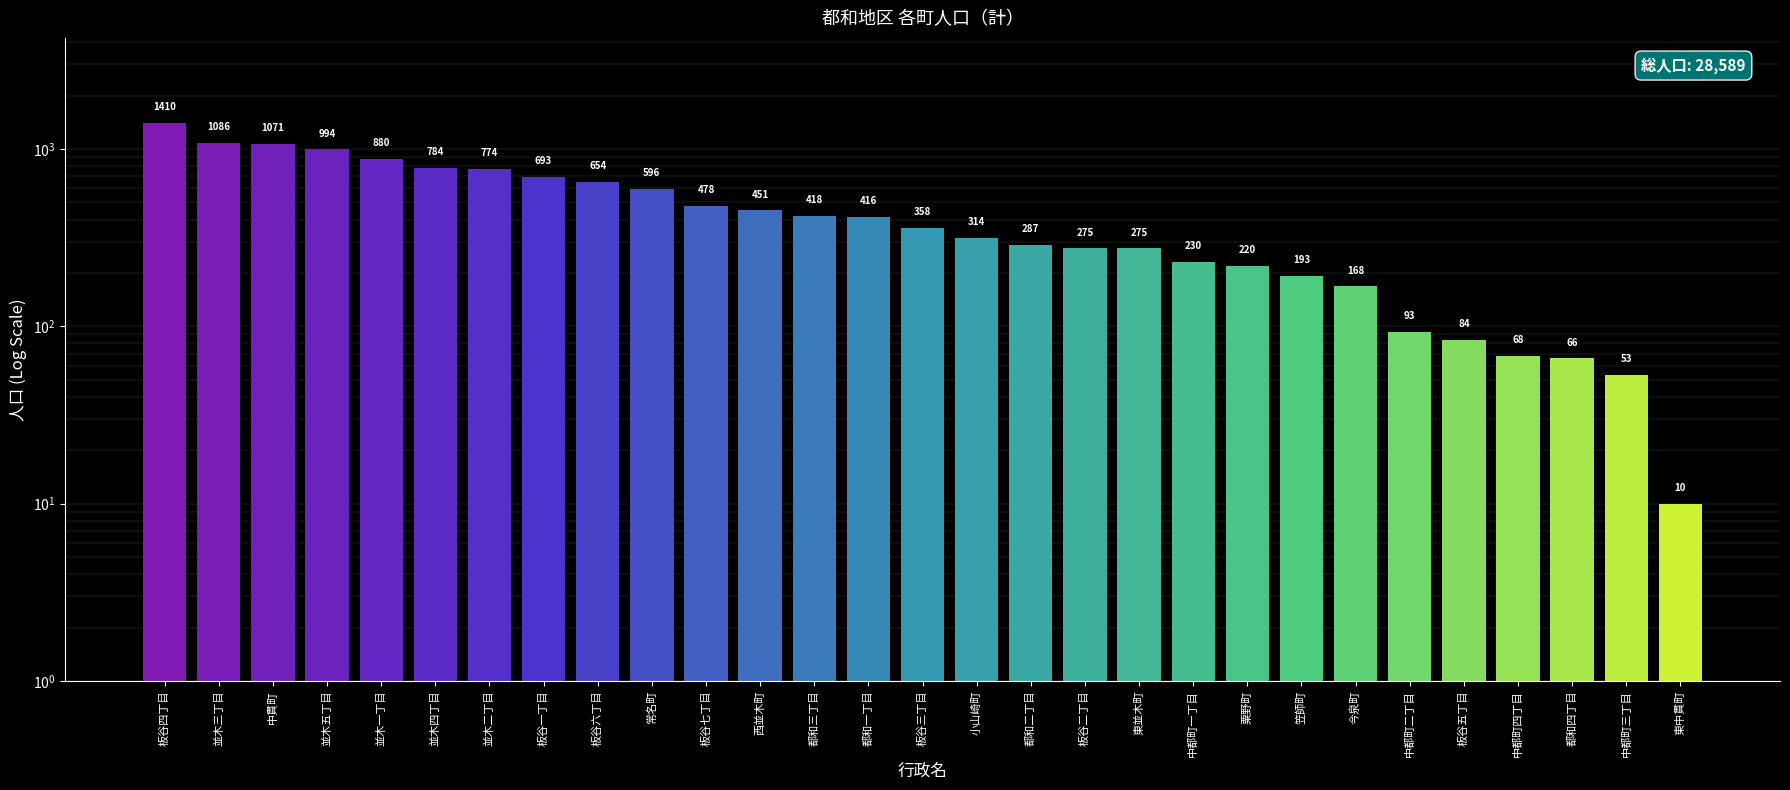

The value at 並木五丁目 is 564. True or false?

False